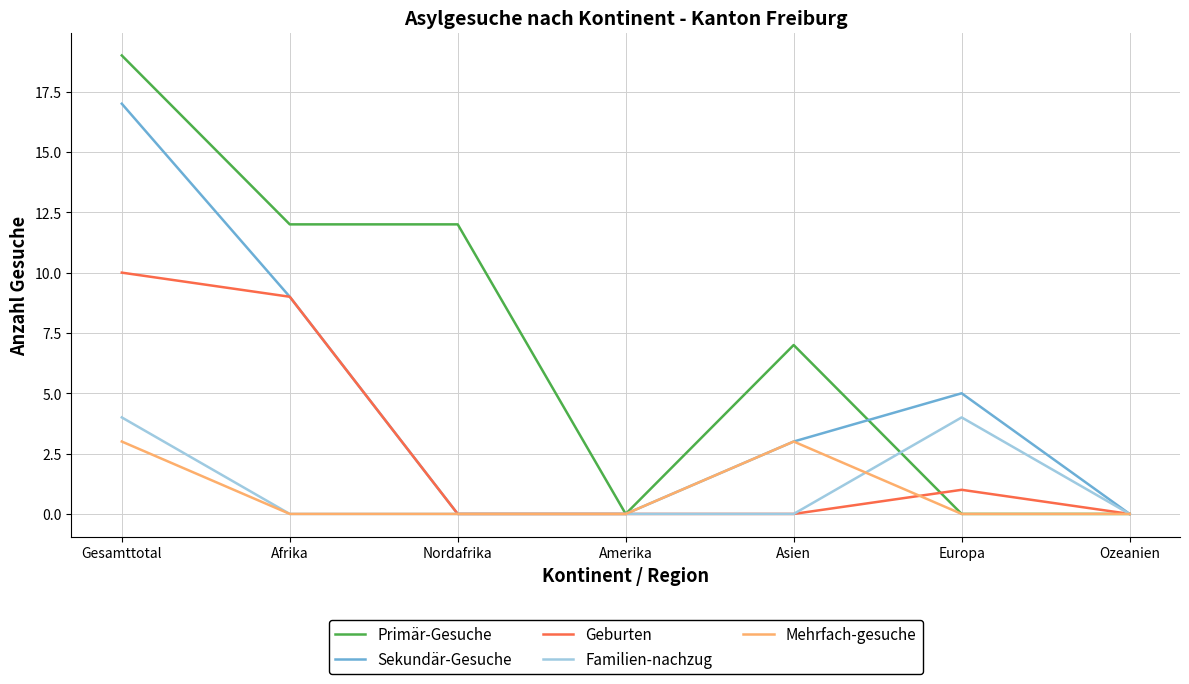

How many lines are shown in the chart?

5